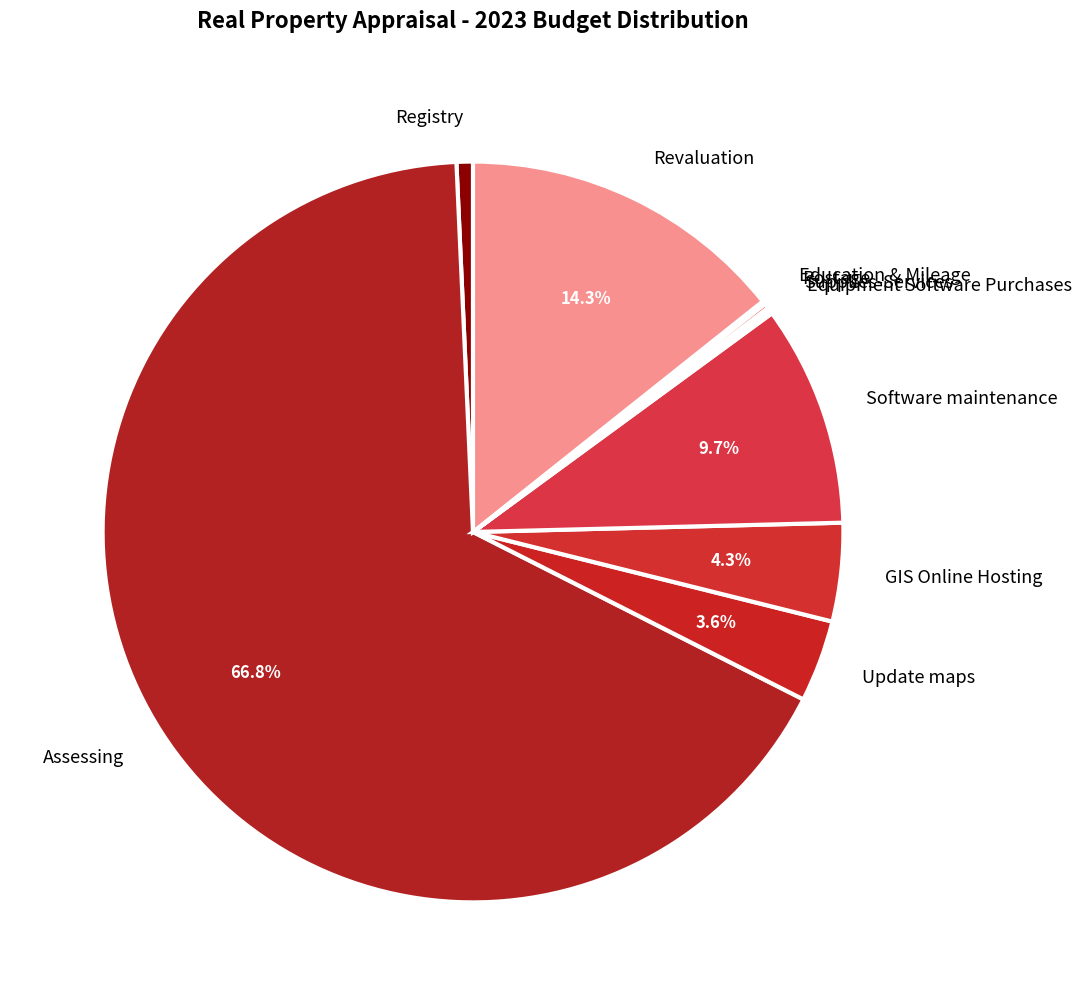

Is there a majority slice in this chart?

Yes